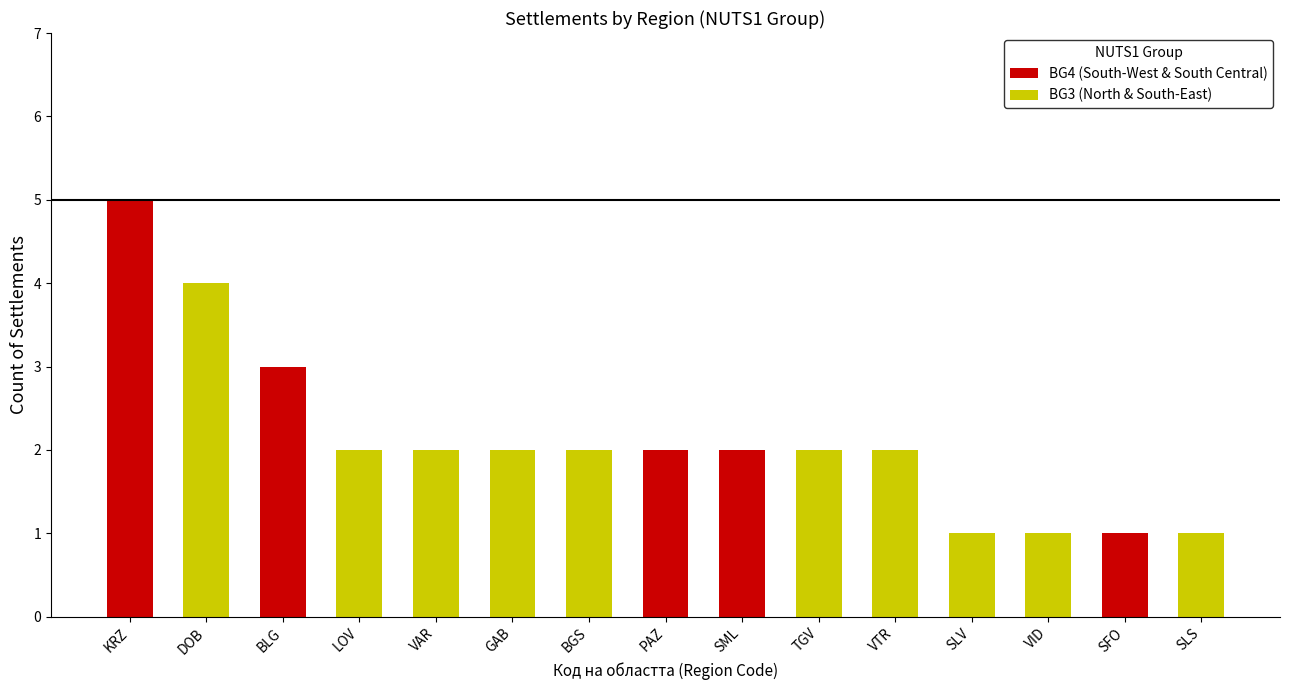

At which label does BG4 (South-West & South Central) reach its minimum?

SFO